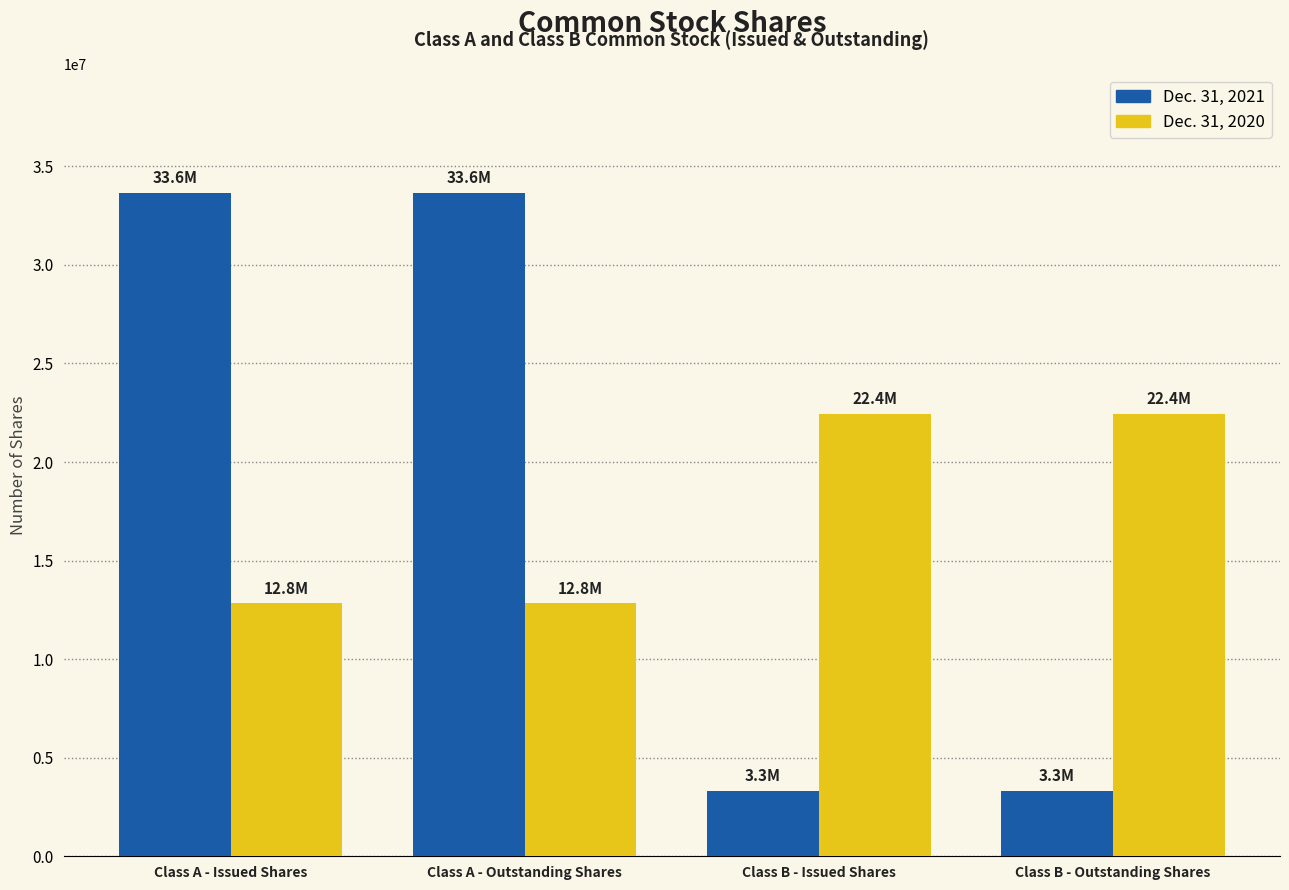

What is the total value across all series at Class A - Issued Shares?

46486796